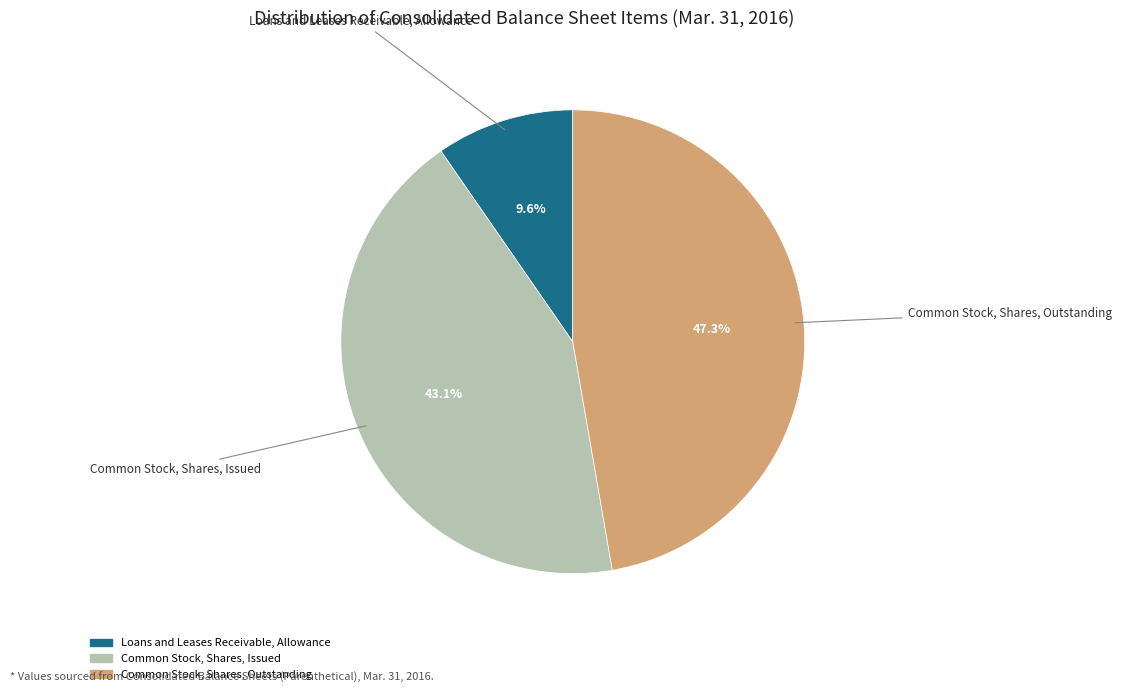

Is there any slice that represents more than half of the pie?

No